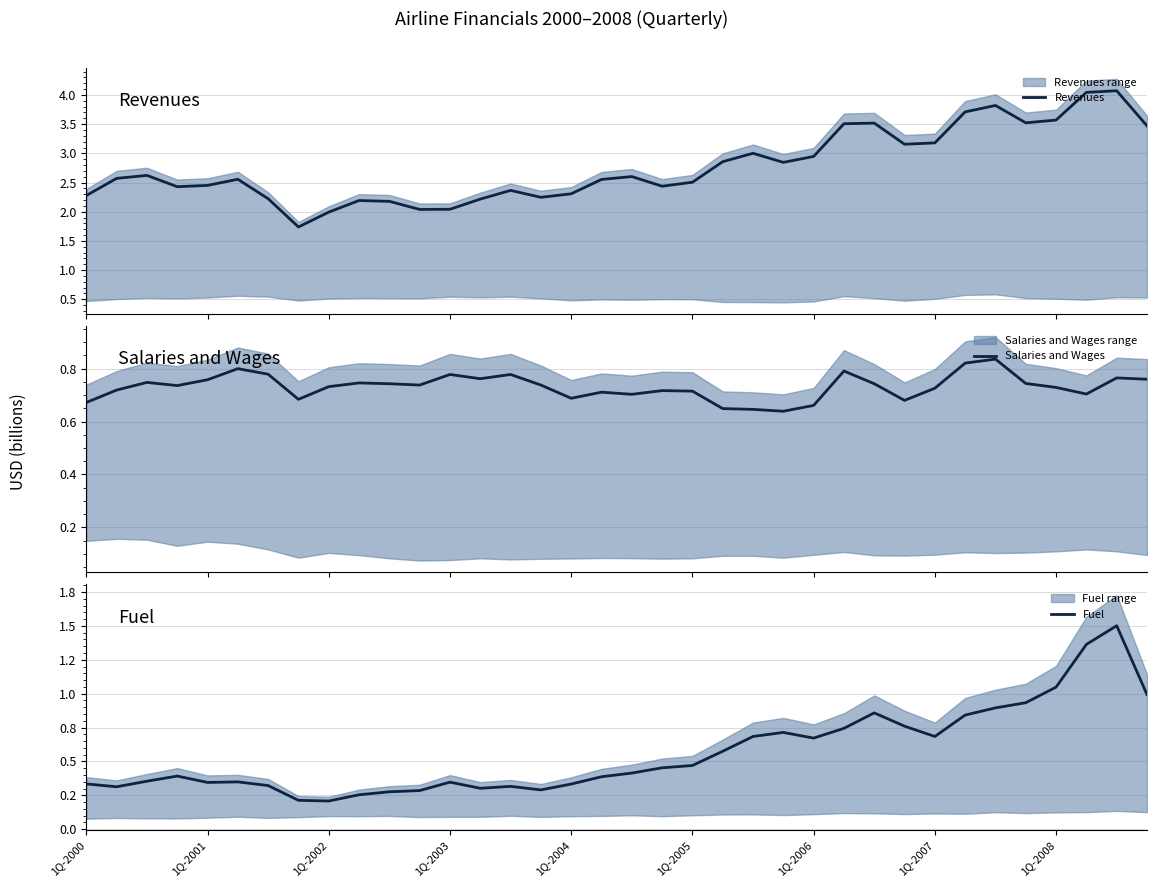

Reading left to right, what are all the values shown in this chart?

Revenues: 2.3	2.6	2.6	2.4	2.5	2.6	2.2	1.7	2.0	2.2	2.2	2.0	2.0	2.2	2.4	2.2	2.3	2.6	2.6	2.4	2.5	2.9	3.0	2.8	2.9	3.5	3.5	3.2	3.2	3.7	3.8	3.5	3.6	4.0	4.1	3.5
Salaries and Wages: 0.7	0.7	0.7	0.7	0.8	0.8	0.8	0.7	0.7	0.7	0.7	0.7	0.8	0.8	0.8	0.7	0.7	0.7	0.7	0.7	0.7	0.6	0.6	0.6	0.7	0.8	0.7	0.7	0.7	0.8	0.8	0.7	0.7	0.7	0.8	0.8
Fuel: 0.3	0.3	0.4	0.4	0.3	0.3	0.3	0.2	0.2	0.3	0.3	0.3	0.3	0.3	0.3	0.3	0.3	0.4	0.4	0.5	0.5	0.6	0.7	0.7	0.7	0.7	0.9	0.8	0.7	0.8	0.9	0.9	1.0	1.4	1.5	1.0